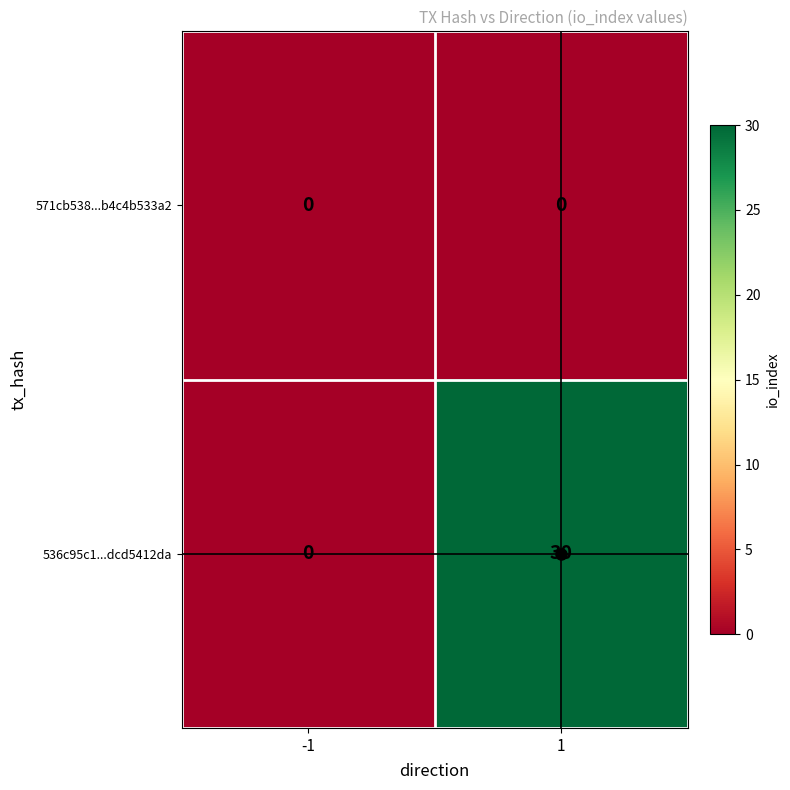

What is the difference between the 536c95c1...dcd5412da values at 1 and -1?

30